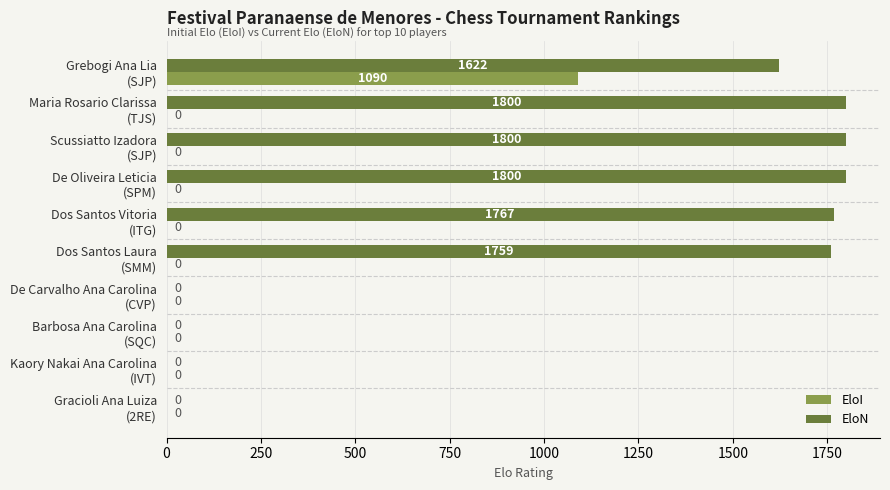

What is the sum of all EloI values?

1090